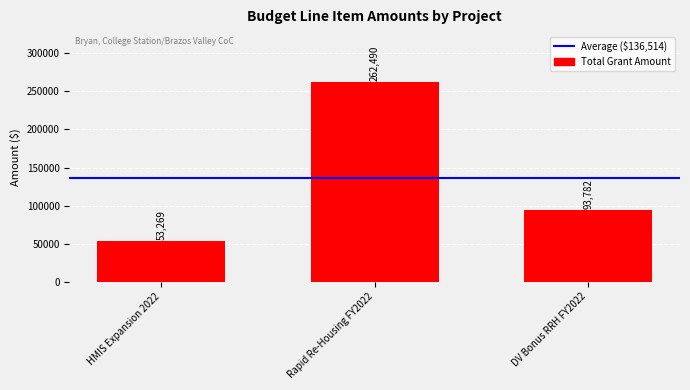

Reading right to left, transcribe all the data shown in this chart.

93782	262490	53269